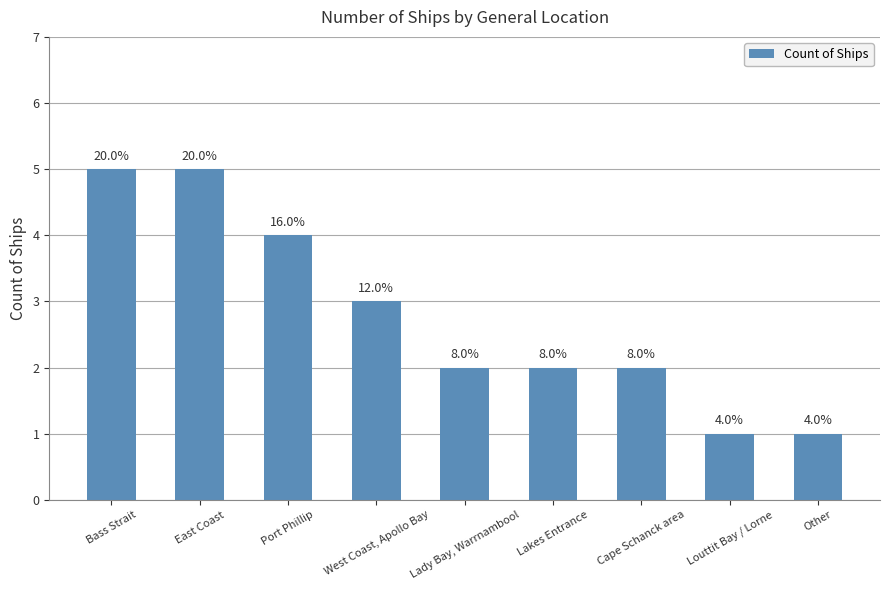

How many bars are there in total?

9